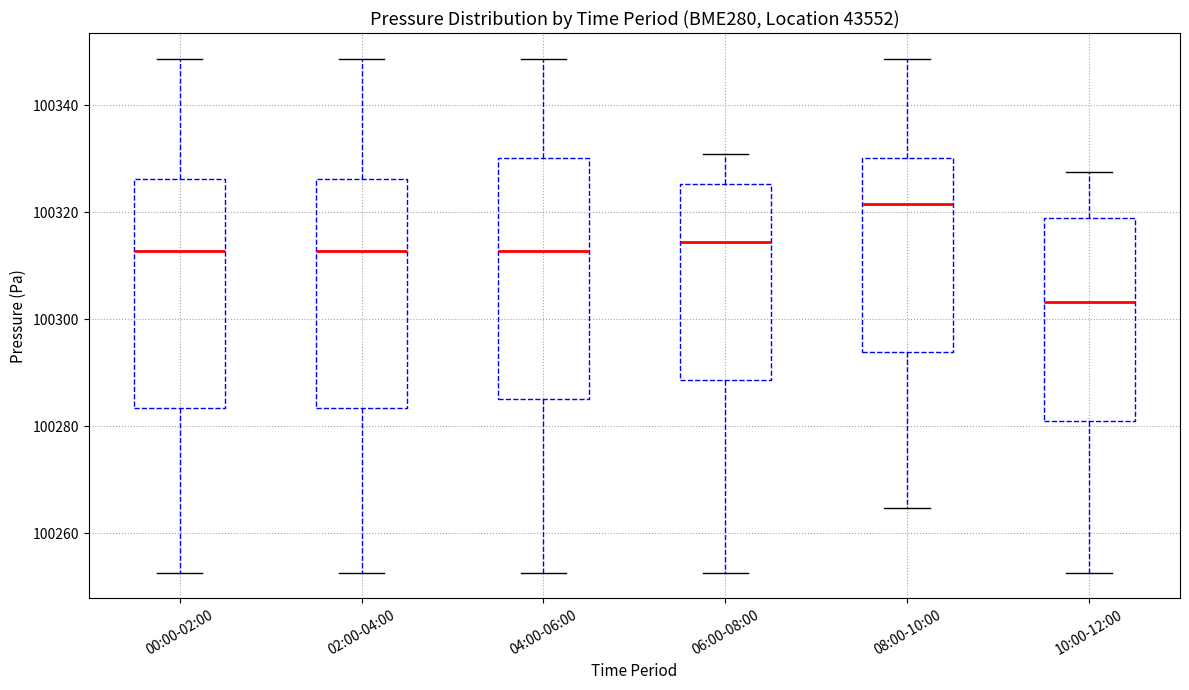

Reading left to right, transcribe this box plot: for each box, give where its median line is, the range the box spans, and where its two whiskers end, as read against the y-axis. The values are not printed on the chart, so give them approximately, as read against the axis.

00:00-02:00: median 100312, box 100284 to 100326, whiskers 100252 to 100348
02:00-04:00: median 100312, box 100284 to 100326, whiskers 100252 to 100348
04:00-06:00: median 100312, box 100286 to 100330, whiskers 100252 to 100348
06:00-08:00: median 100314, box 100288 to 100326, whiskers 100252 to 100330
08:00-10:00: median 100322, box 100294 to 100330, whiskers 100264 to 100348
10:00-12:00: median 100304, box 100282 to 100318, whiskers 100252 to 100328